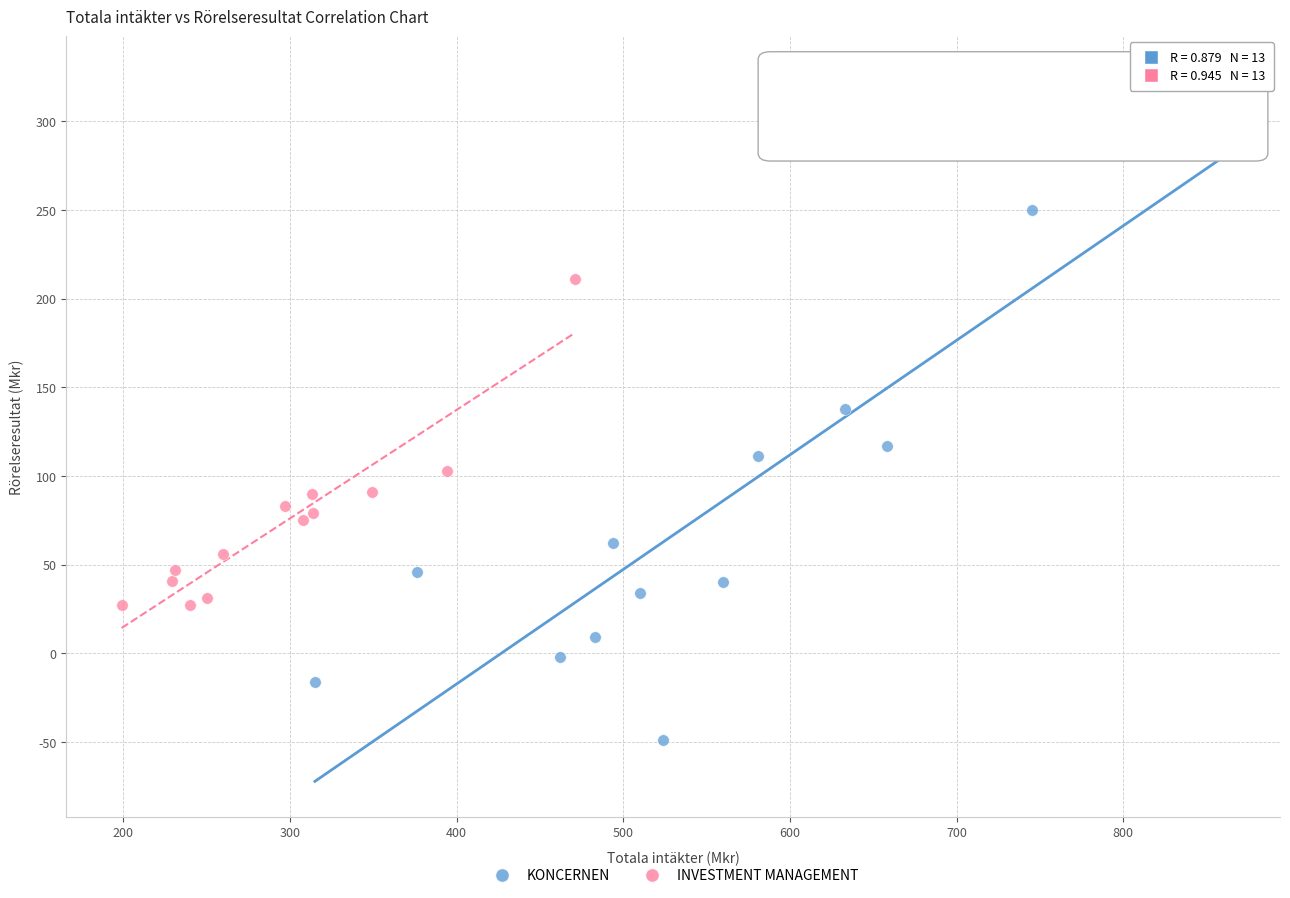

Which series has the largest Y range (max minus min)?

KONCERNEN